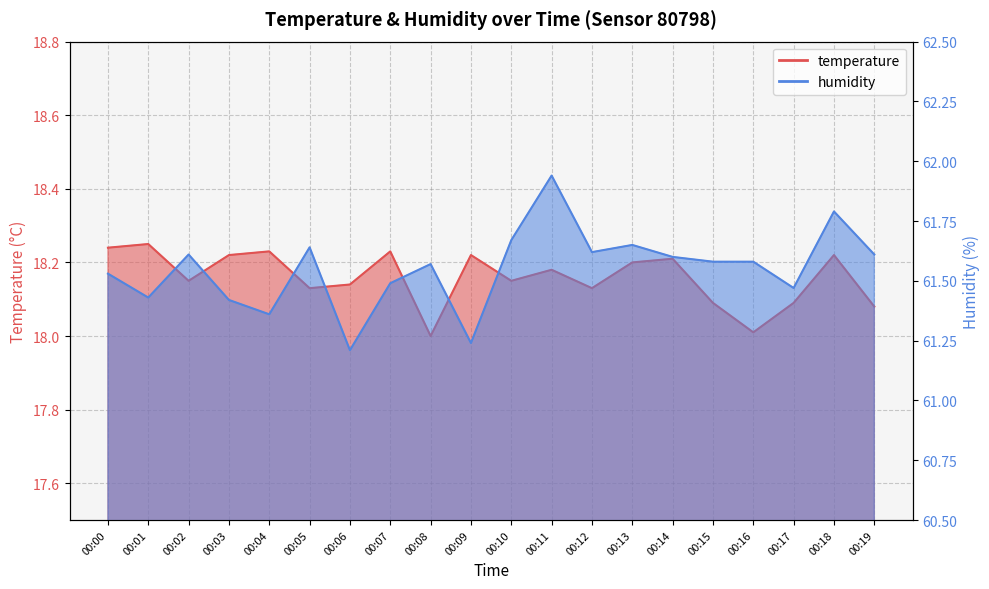

At which category does the chart reach its peak across all series?

00:11